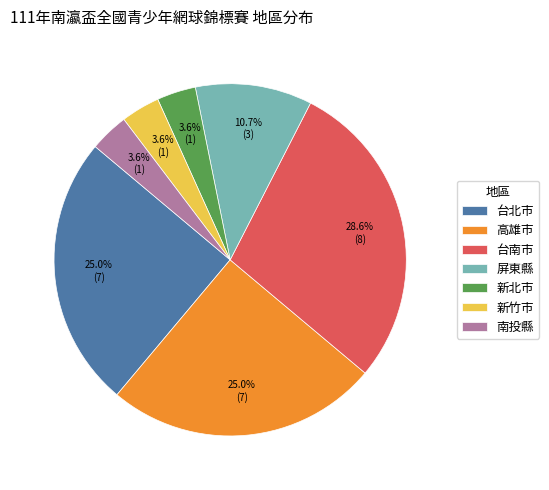

Does 高雄市 account for over 50% of the chart?

No